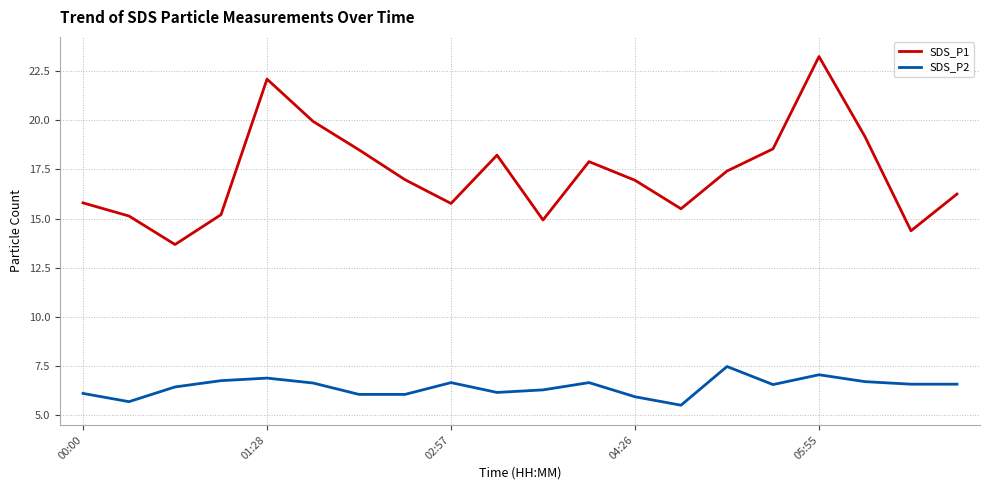

Which series has the largest range (max minus min)?

SDS_P1